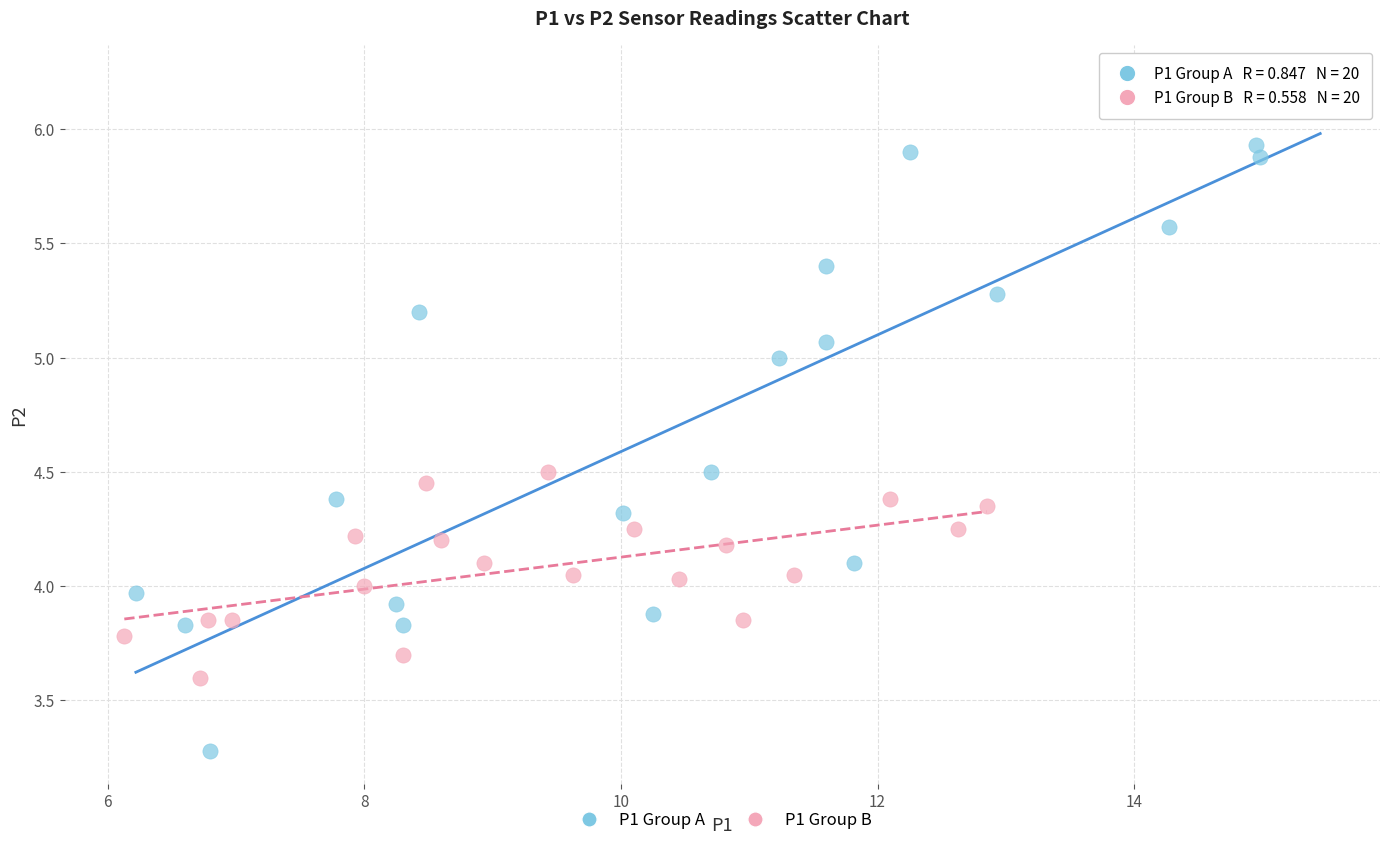

Which series reaches the maximum Y coordinate?

P1 Group A